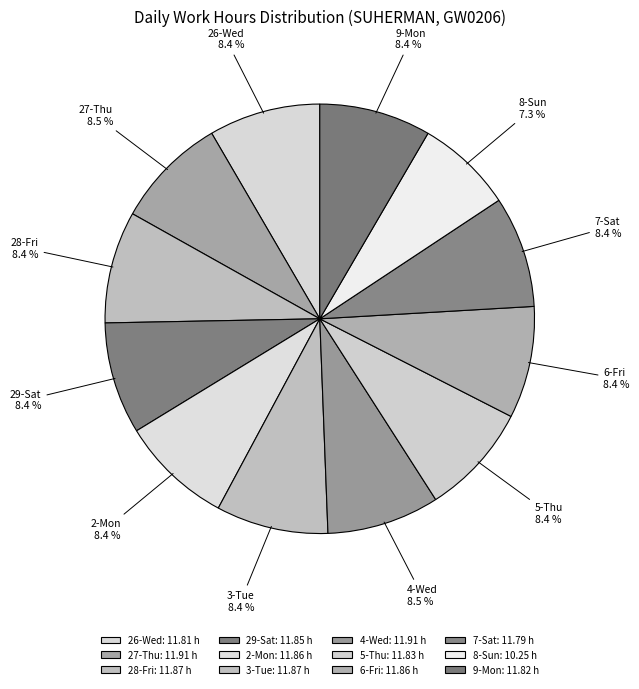

How many slices are in this pie chart?

12